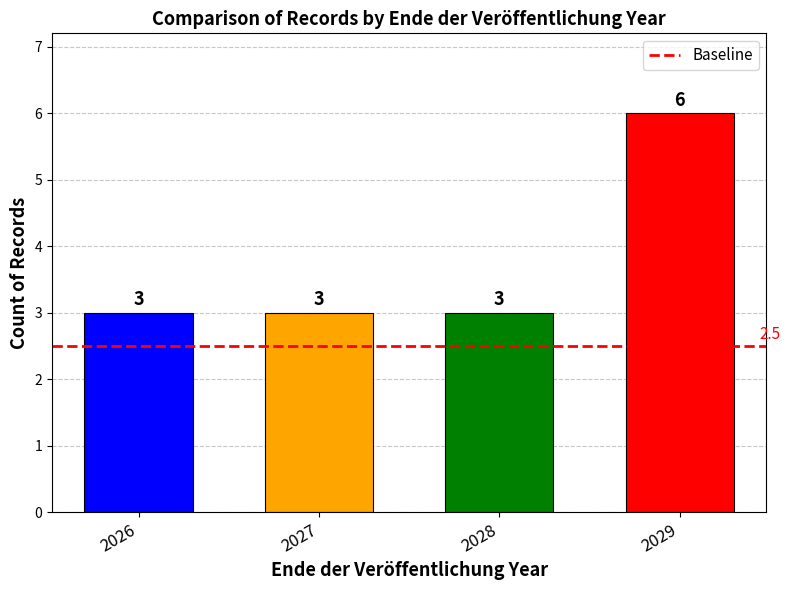

True or false: the data shows 3 at 2027.

True